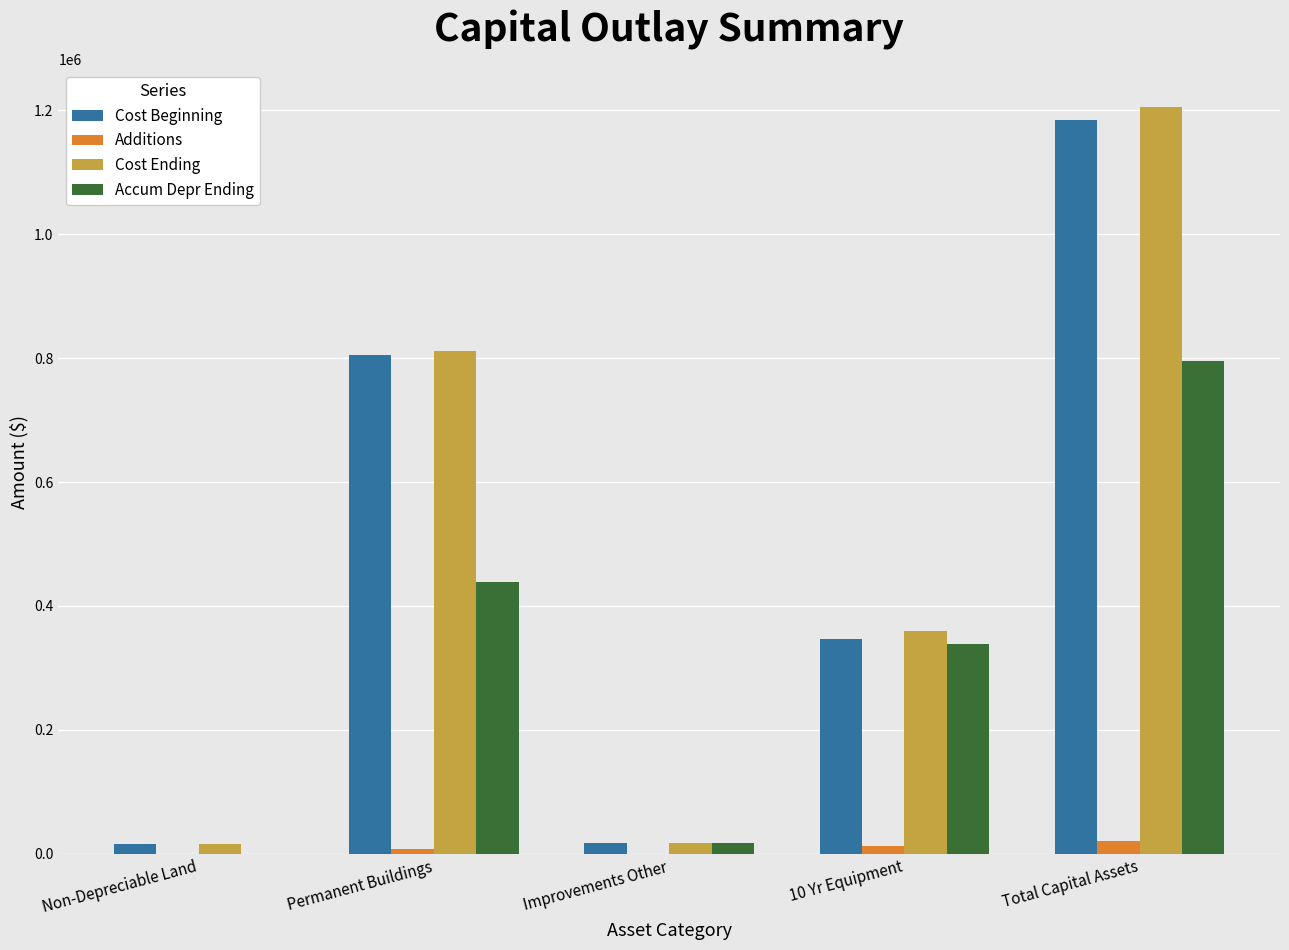

Is it true that Cost Ending equals 1205477 at Total Capital Assets?

True